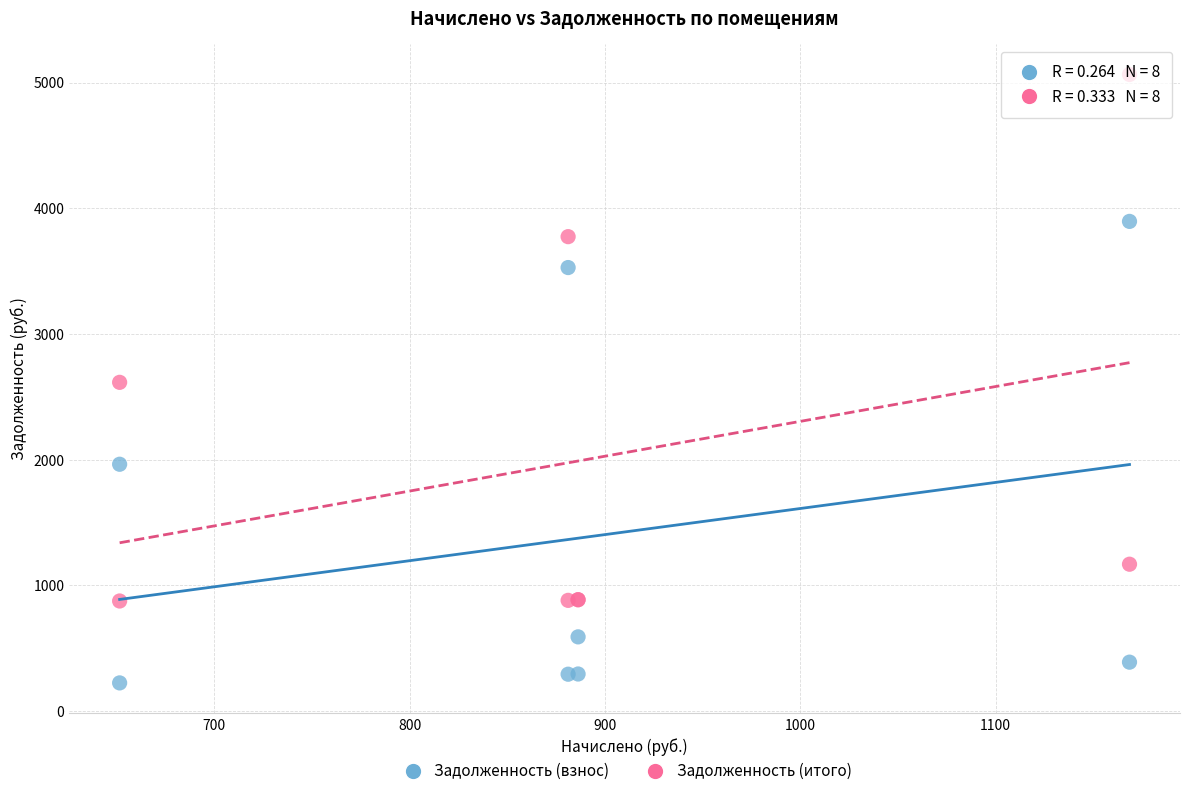

In the Задолженность (итого) series, what Y value is closest to 2969?

2615.2